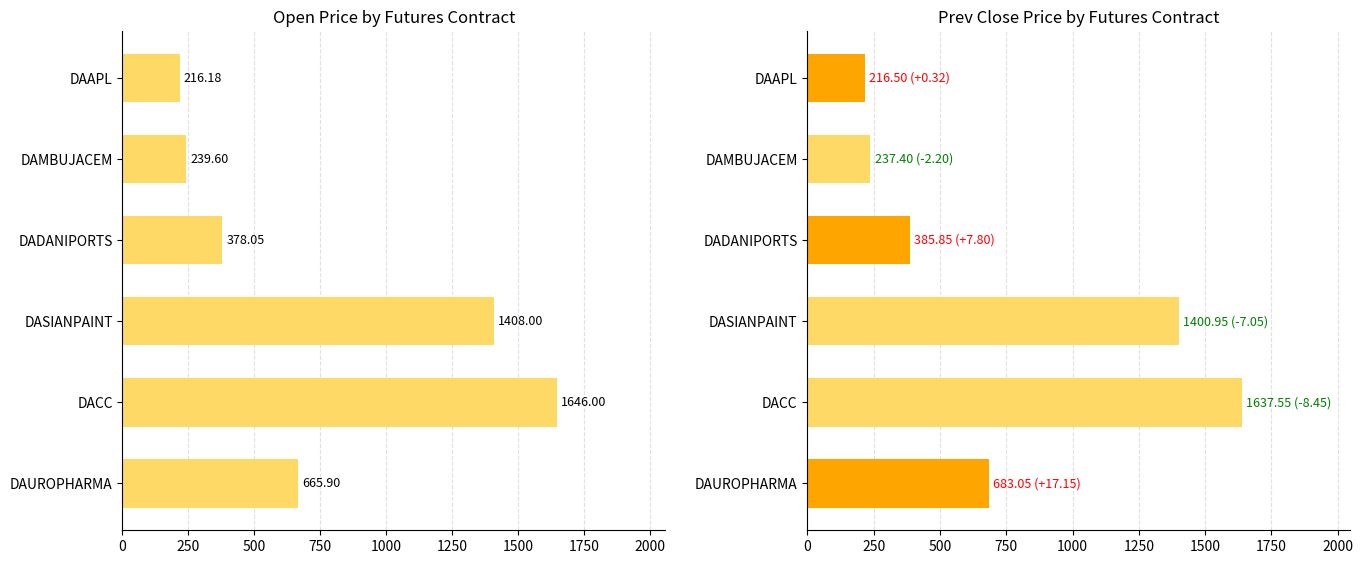

Reading left to right, what are all the values shown in this chart?

Open: 665.9	1646.0	1408.0	378.1	239.6	216.2
Prev Close: 683.0	1637.5	1401.0	385.9	237.4	216.5